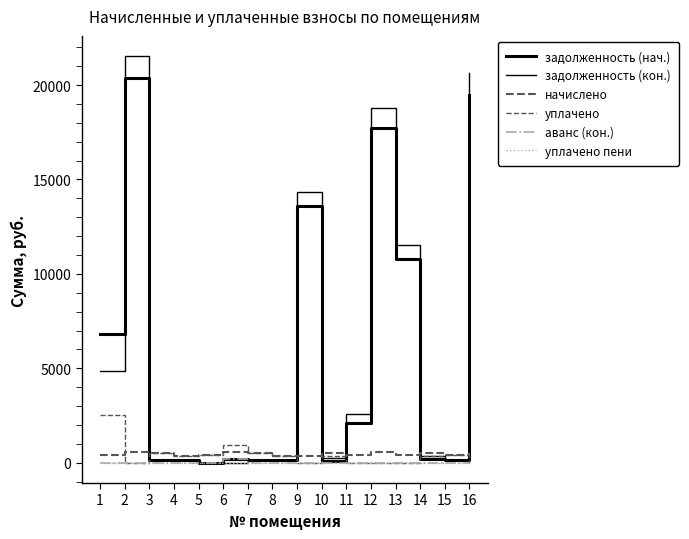

How many lines are shown in the chart?

6